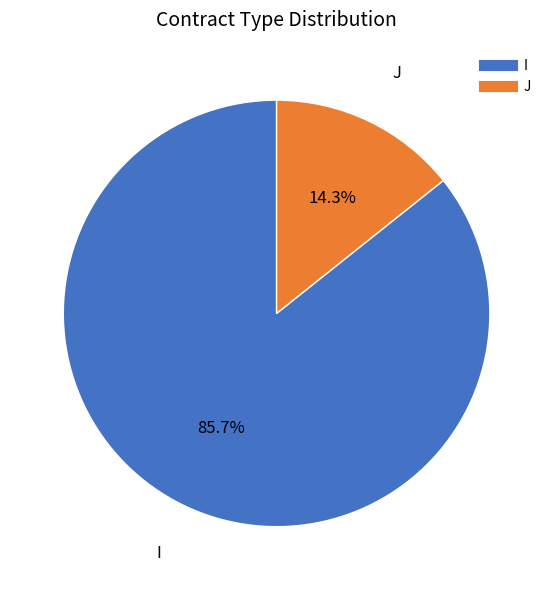

Combined, do J and I account for over 50%?

Yes